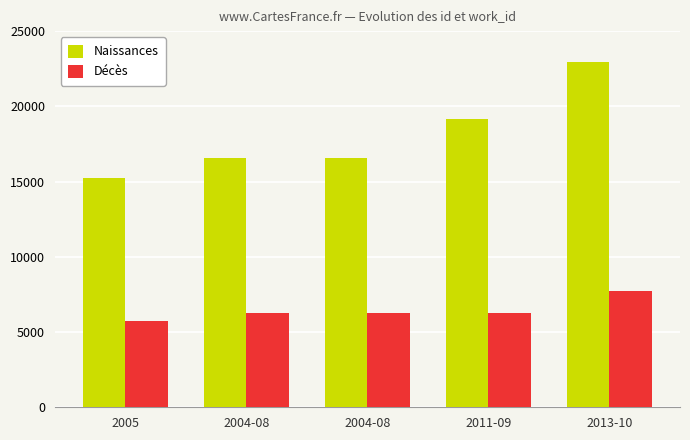

What is the difference between the second highest and minimum values in the Naissances series?

3897